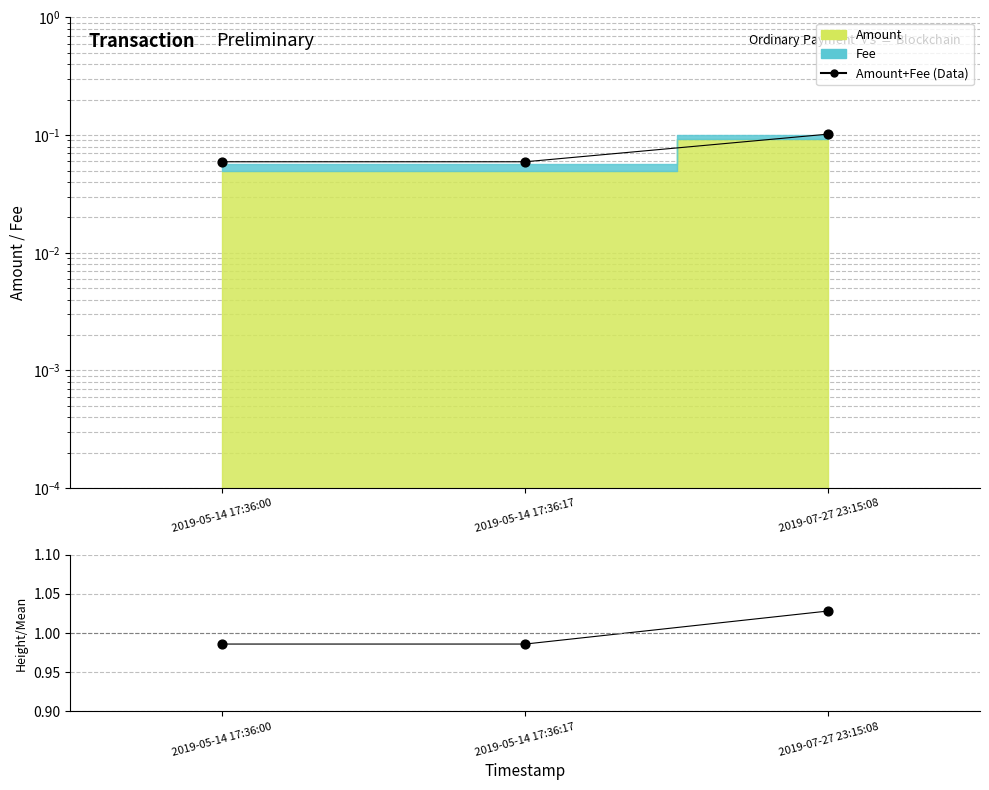

At how many categories does at least one series exceed 0?

3